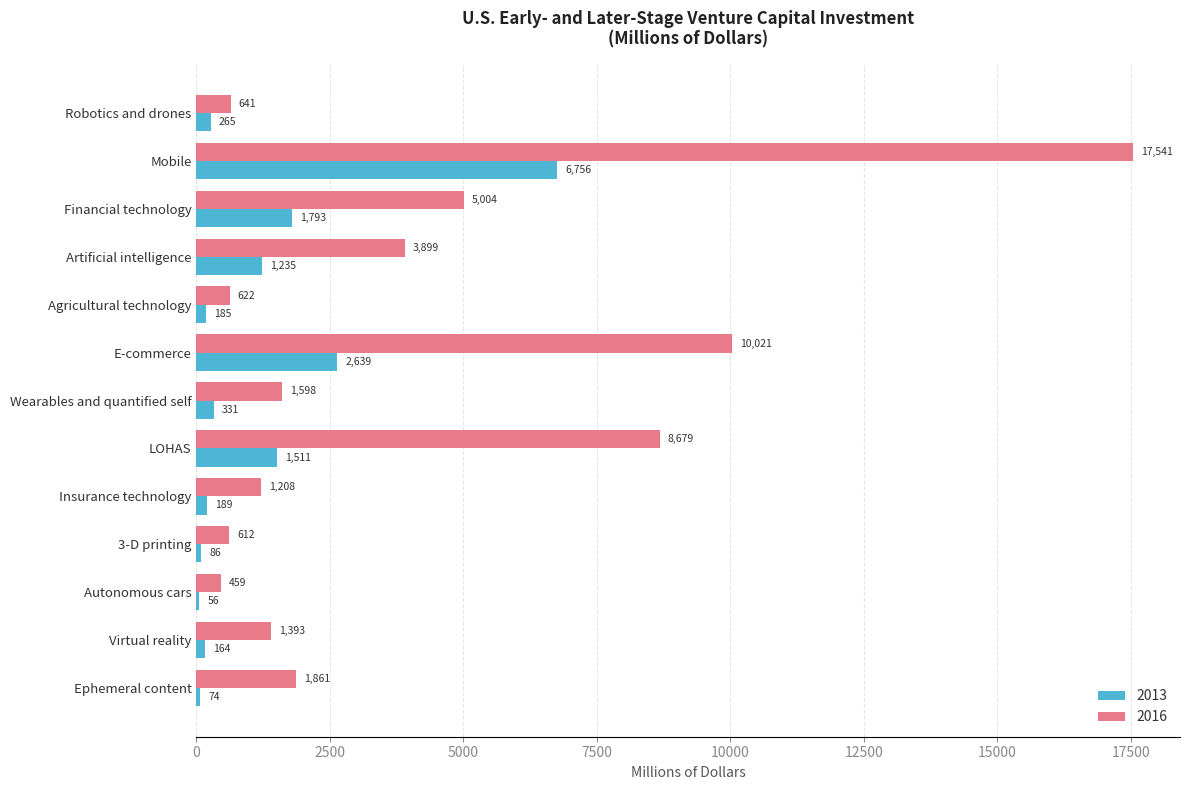

How many data points in 2016 are less than 1598?

6